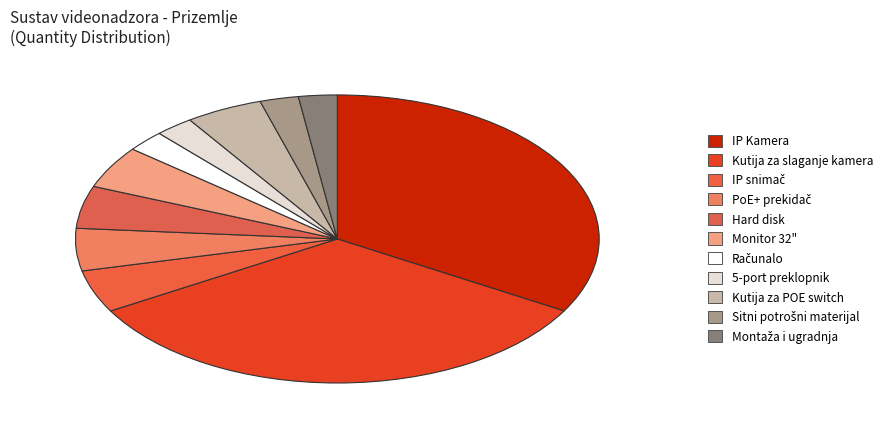

Is there any slice that represents more than half of the pie?

No